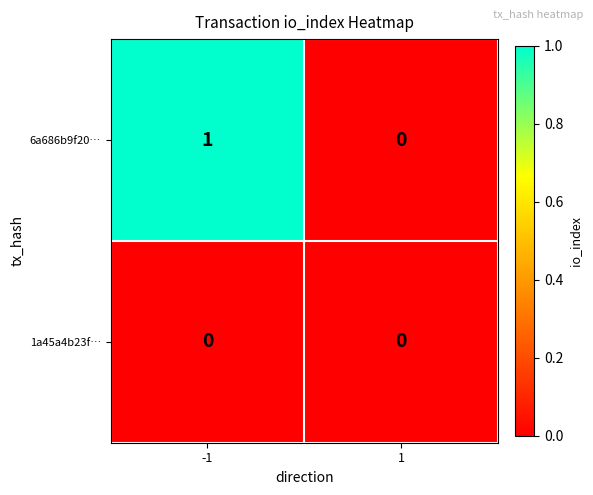

Reading left to right, what are all the values shown in this chart?

6a686b9f20…: 1	0
1a45a4b23f…: 0	0